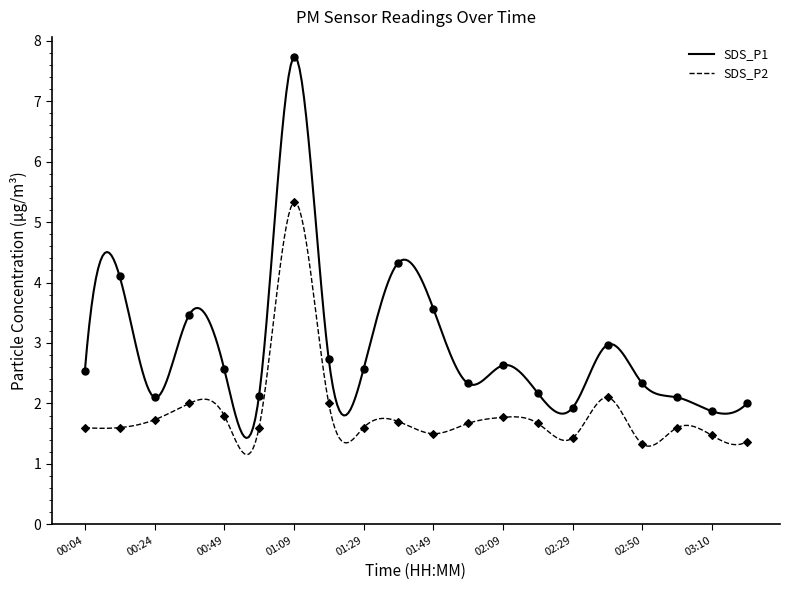

Which series contains the highest Y value?

SDS_P1